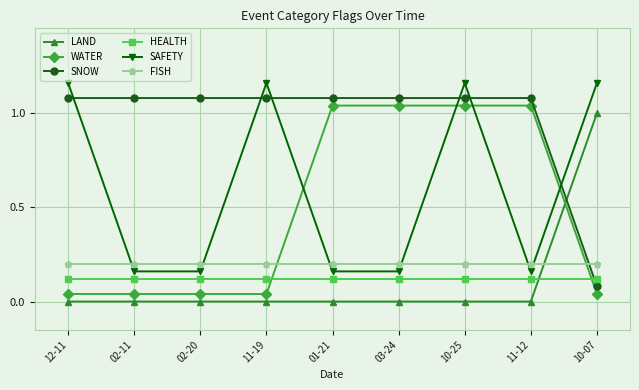

True or false: SAFETY and HEALTH intersect in this chart.

False